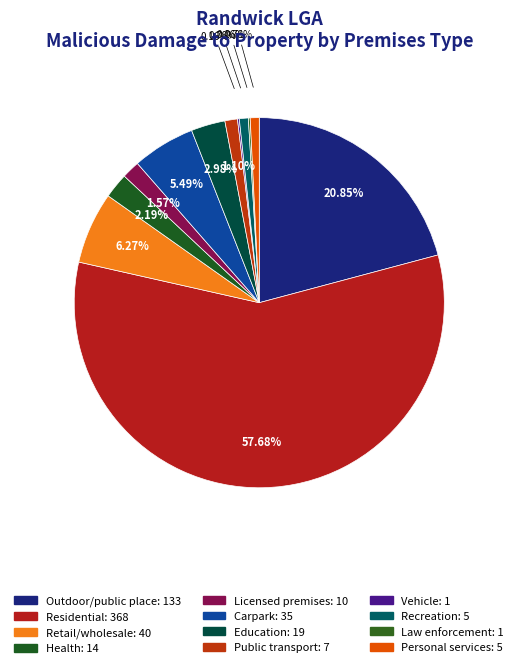

True or false: Recreation accounts for 14% of the total.

False